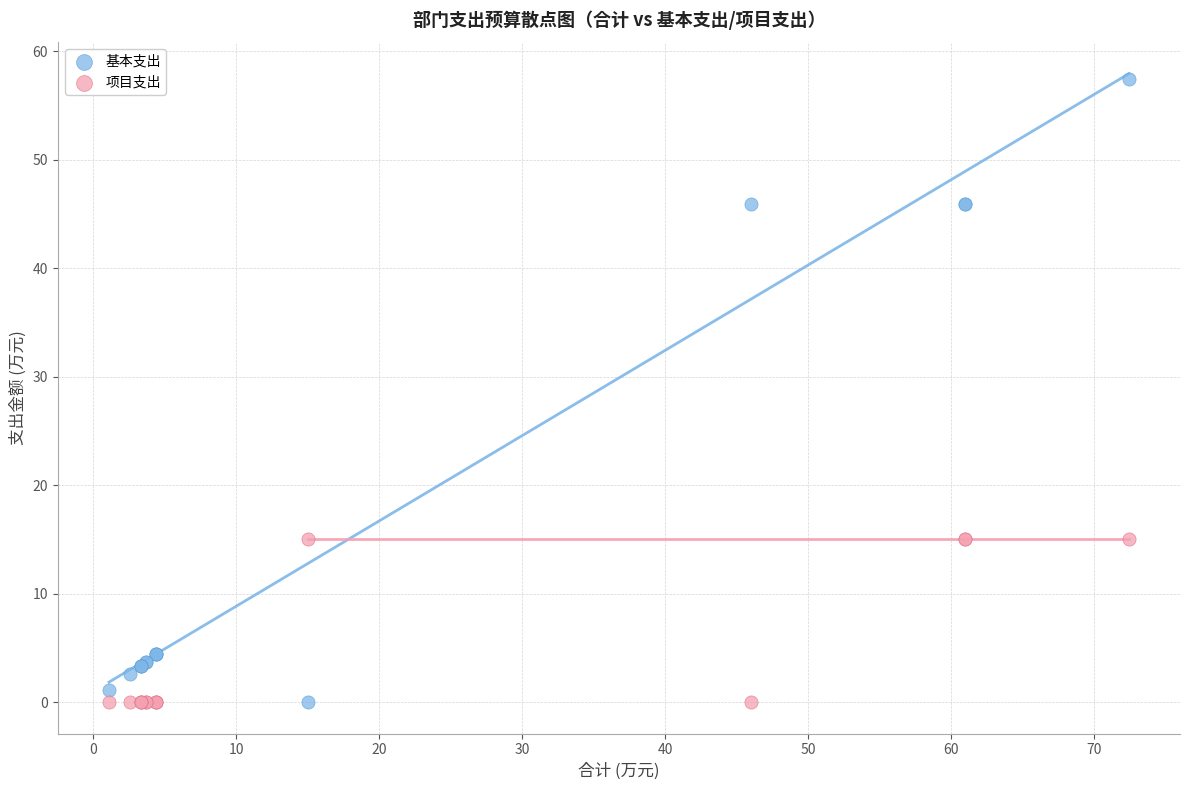

What are all the series names shown in the legend?

基本支出, 项目支出